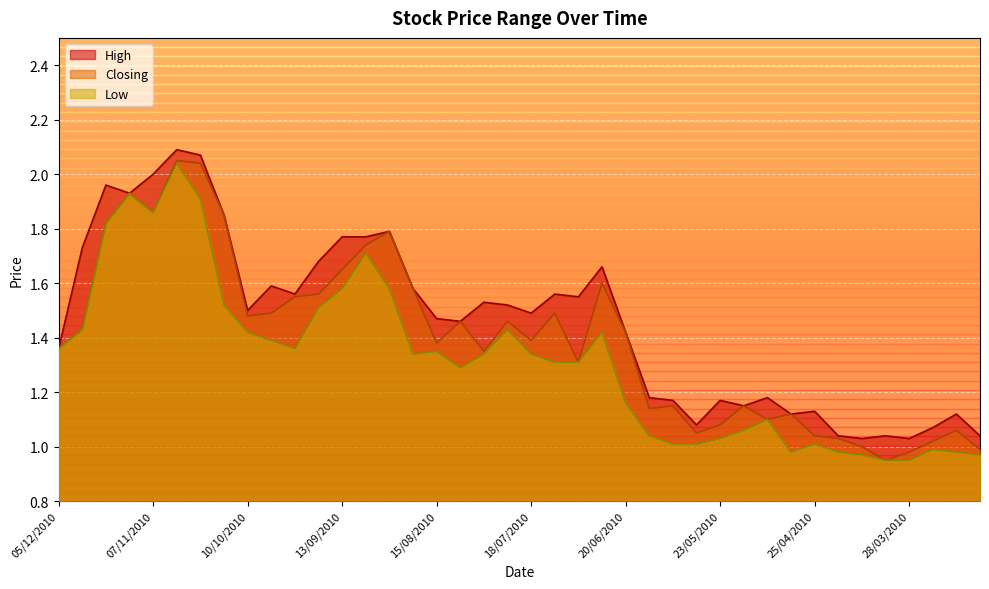

At which label does Closing reach its peak?

31/10/2010